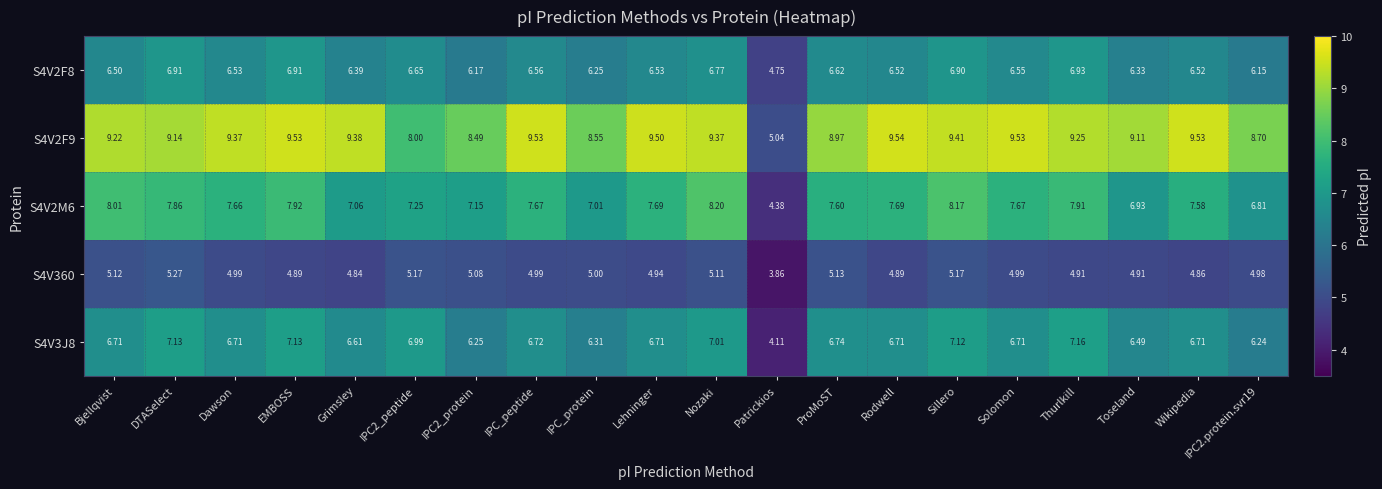

Which label corresponds to the largest value in the chart?

Rodwell